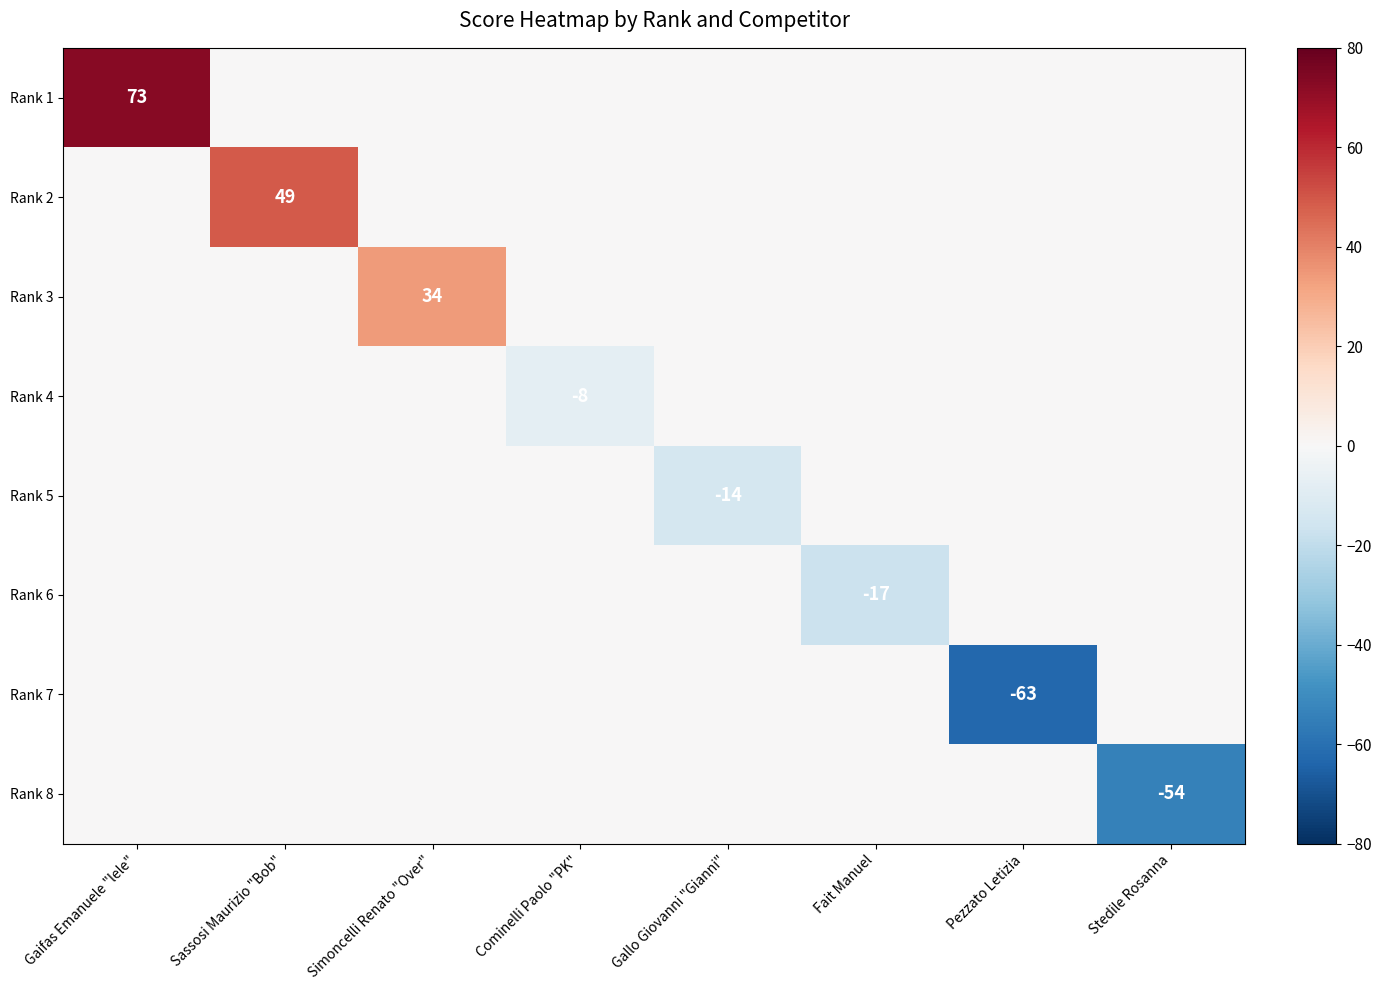

The Rank 5 series shows -14 at Gallo Giovanni "Gianni". True or false?

True